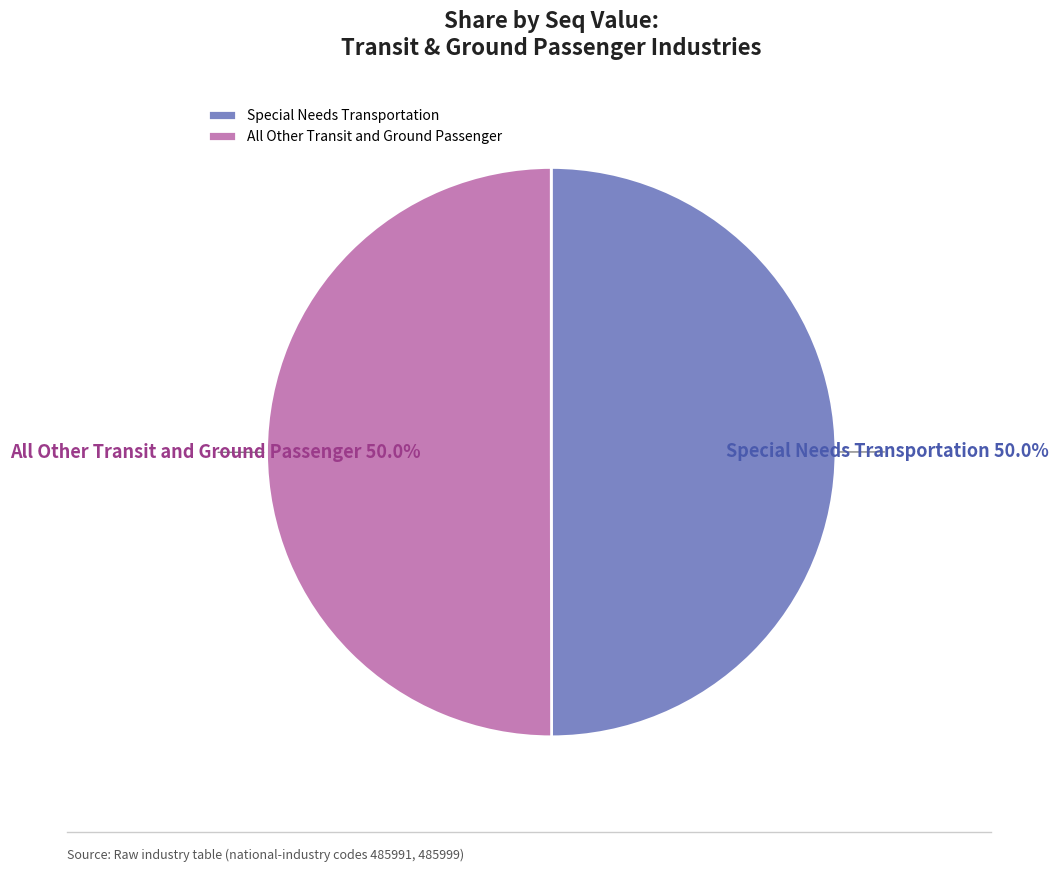

Do Special Needs Transportation and All Other Transit and Ground Passenger together represent more than half of the pie?

Yes